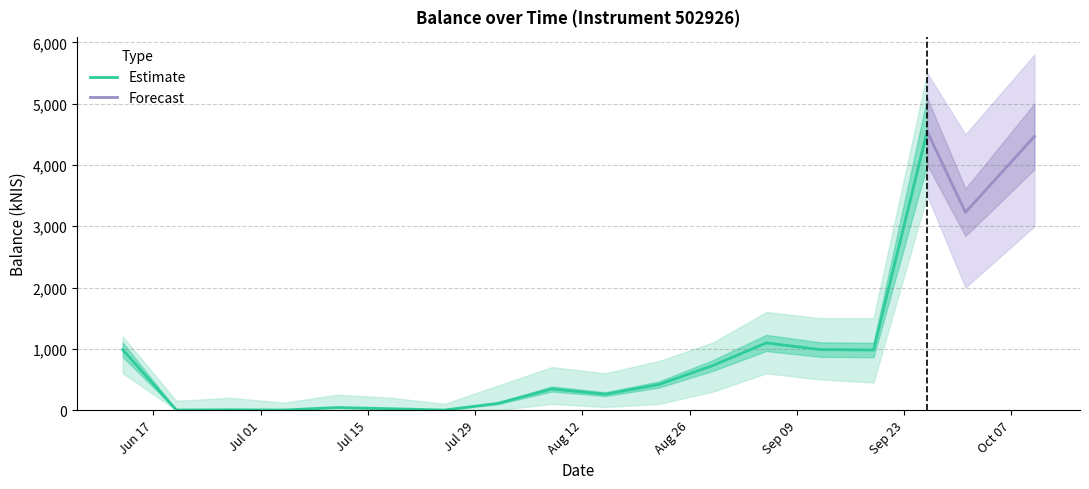

What position from the right is 2024-08-08?

10